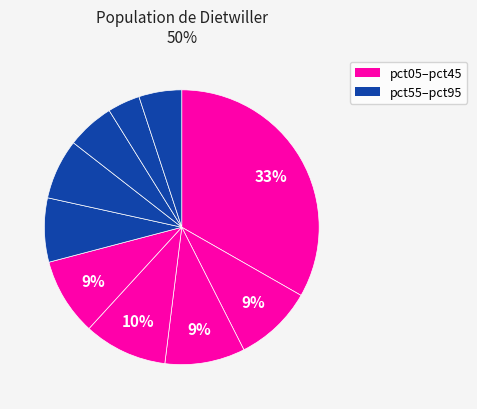

How many slices are in this pie chart?

10